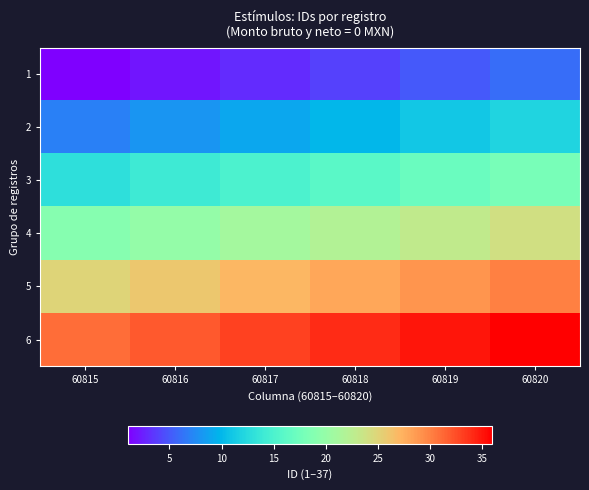

Which series has the widest spread of values?

1